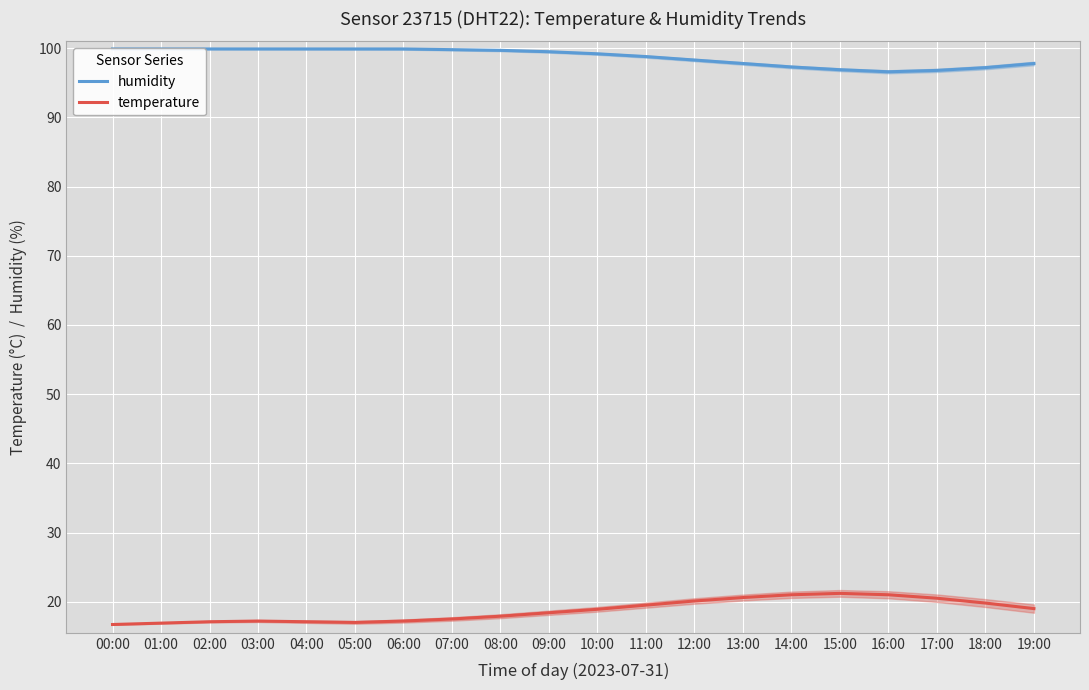

What are all the series names shown in the legend?

humidity, temperature